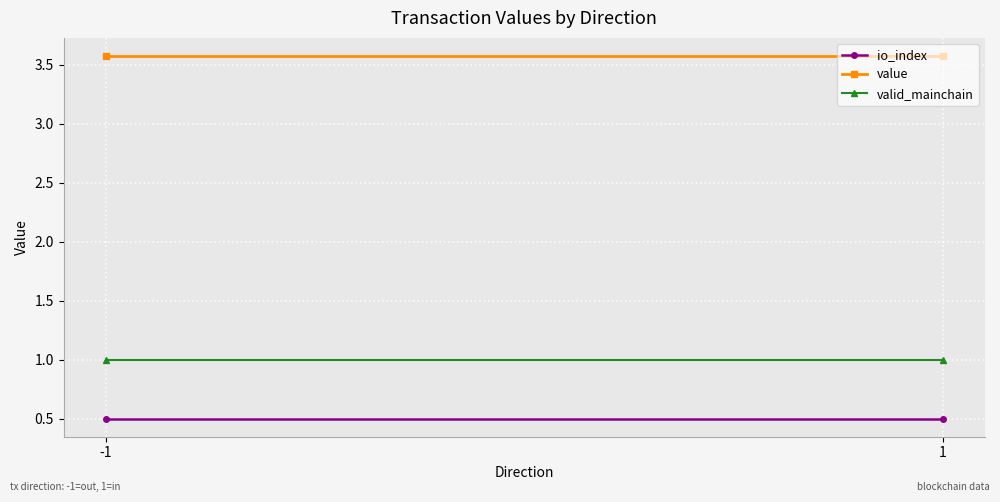

Where is valid_mainchain nearest to the value 1?

-1